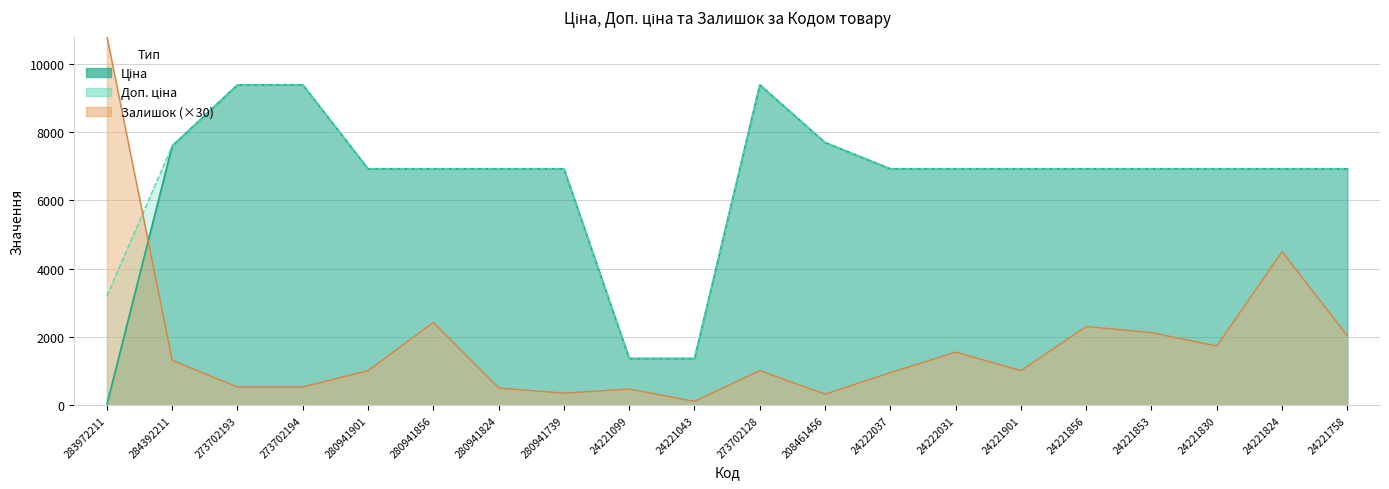

How many values in the Ціна series exceed 6925?

17